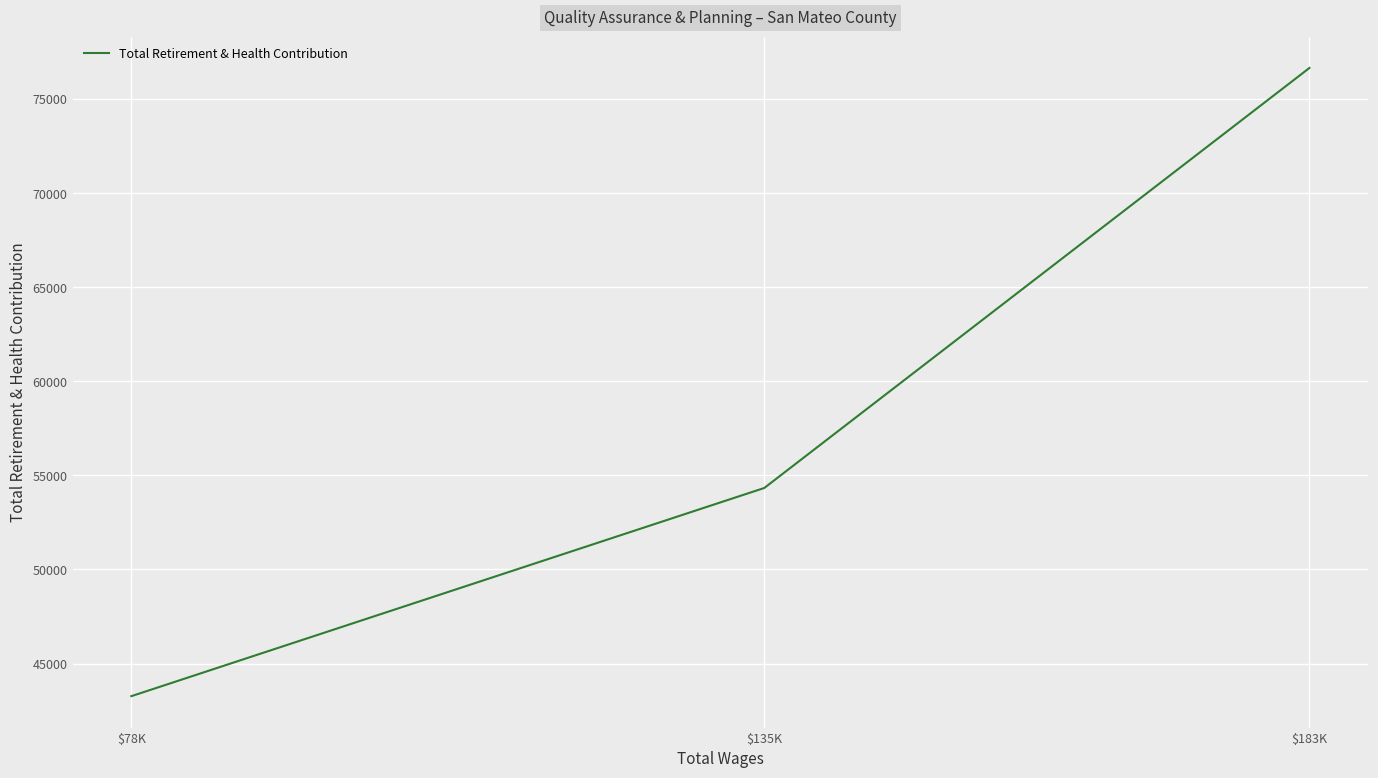

List the labels in order of value, largest first.

$183K, $135K, $78K